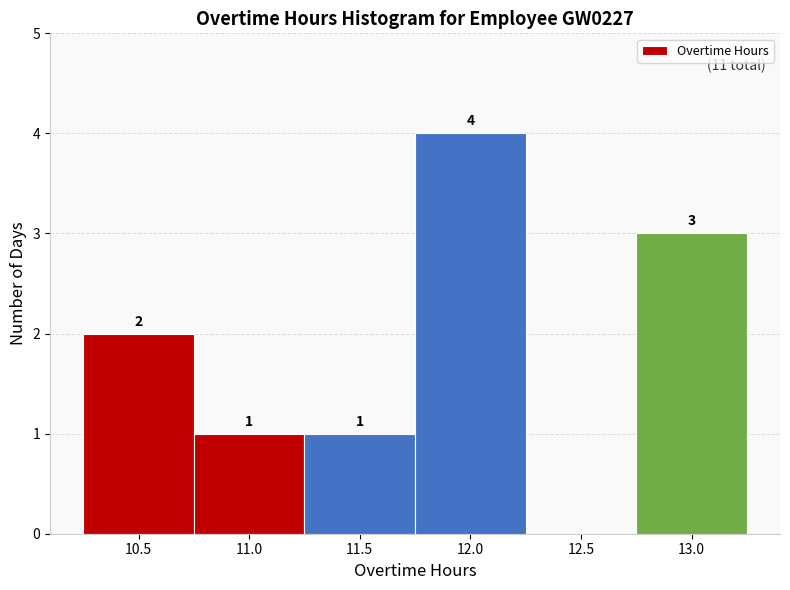

Reading right to left, extract all data points from this chart.

13.0=3	12.5=0	12.0=4	11.5=1	11.0=1	10.5=2